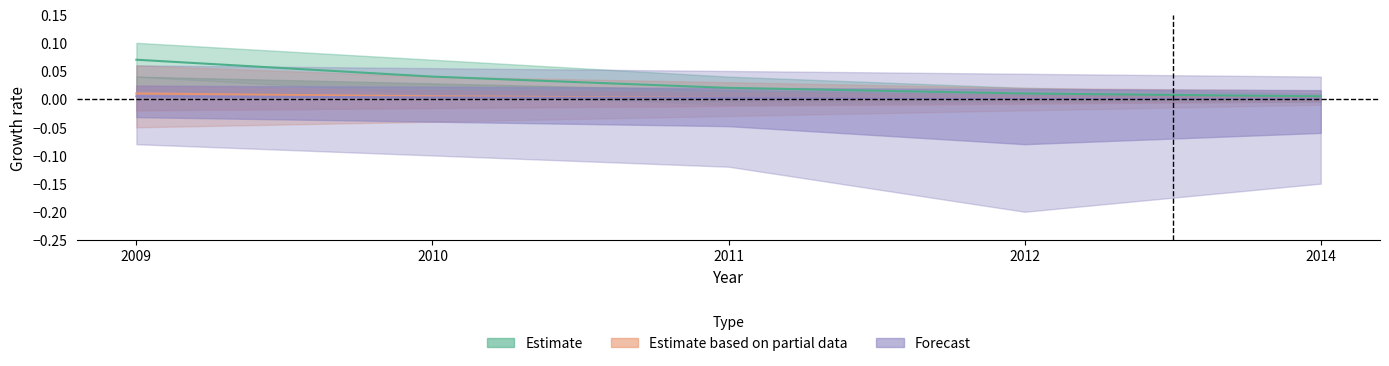

What is the greatest value displayed?

0.1